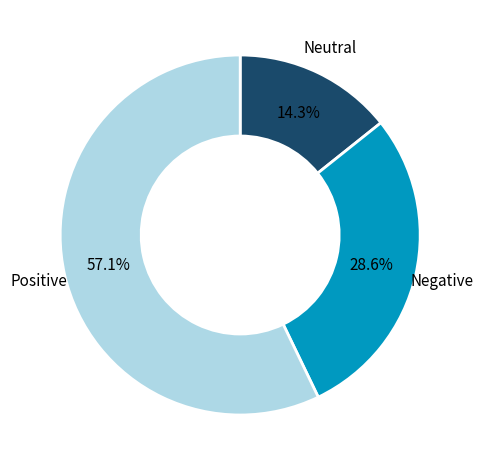

Is there a majority slice in this chart?

Yes